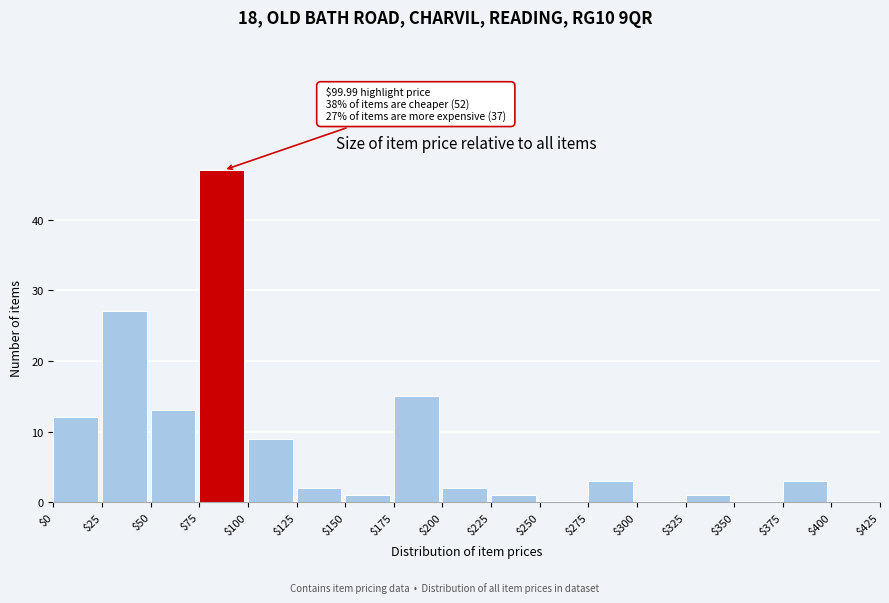

Which range on the x-axis has the tallest bar?

$75 to $100